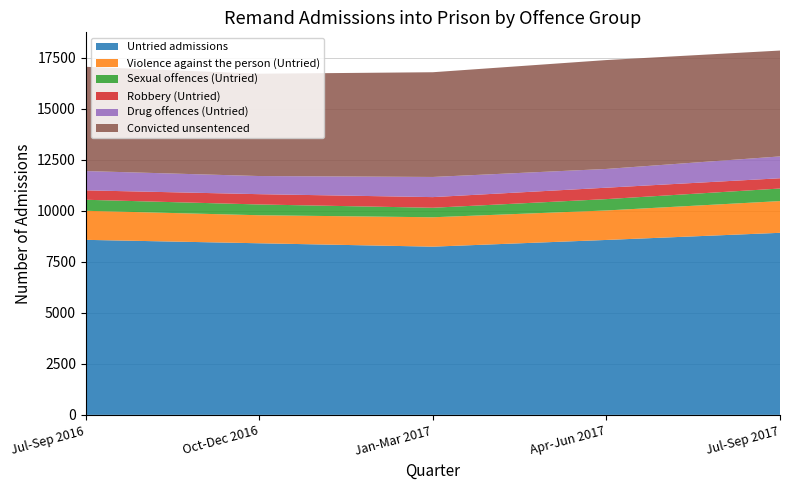

Reading right to left, transcribe all the data shown in this chart.

Untried admissions: Jul-Sep 2017=8926	Apr-Jun 2017=8576	Jan-Mar 2017=8247	Oct-Dec 2016=8413	Jul-Sep 2016=8581
Violence against the person (Untried): Jul-Sep 2017=1555	Apr-Jun 2017=1446	Jan-Mar 2017=1441	Oct-Dec 2016=1374	Jul-Sep 2016=1425
Sexual offences (Untried): Jul-Sep 2017=616	Apr-Jun 2017=556	Jan-Mar 2017=466	Oct-Dec 2016=528	Jul-Sep 2016=540
Robbery (Untried): Jul-Sep 2017=503	Apr-Jun 2017=560	Jan-Mar 2017=522	Oct-Dec 2016=505	Jul-Sep 2016=462
Drug offences (Untried): Jul-Sep 2017=1071	Apr-Jun 2017=919	Jan-Mar 2017=988	Oct-Dec 2016=889	Jul-Sep 2016=946
Convicted unsentenced: Jul-Sep 2017=5190	Apr-Jun 2017=5338	Jan-Mar 2017=5134	Oct-Dec 2016=5016	Jul-Sep 2016=5110